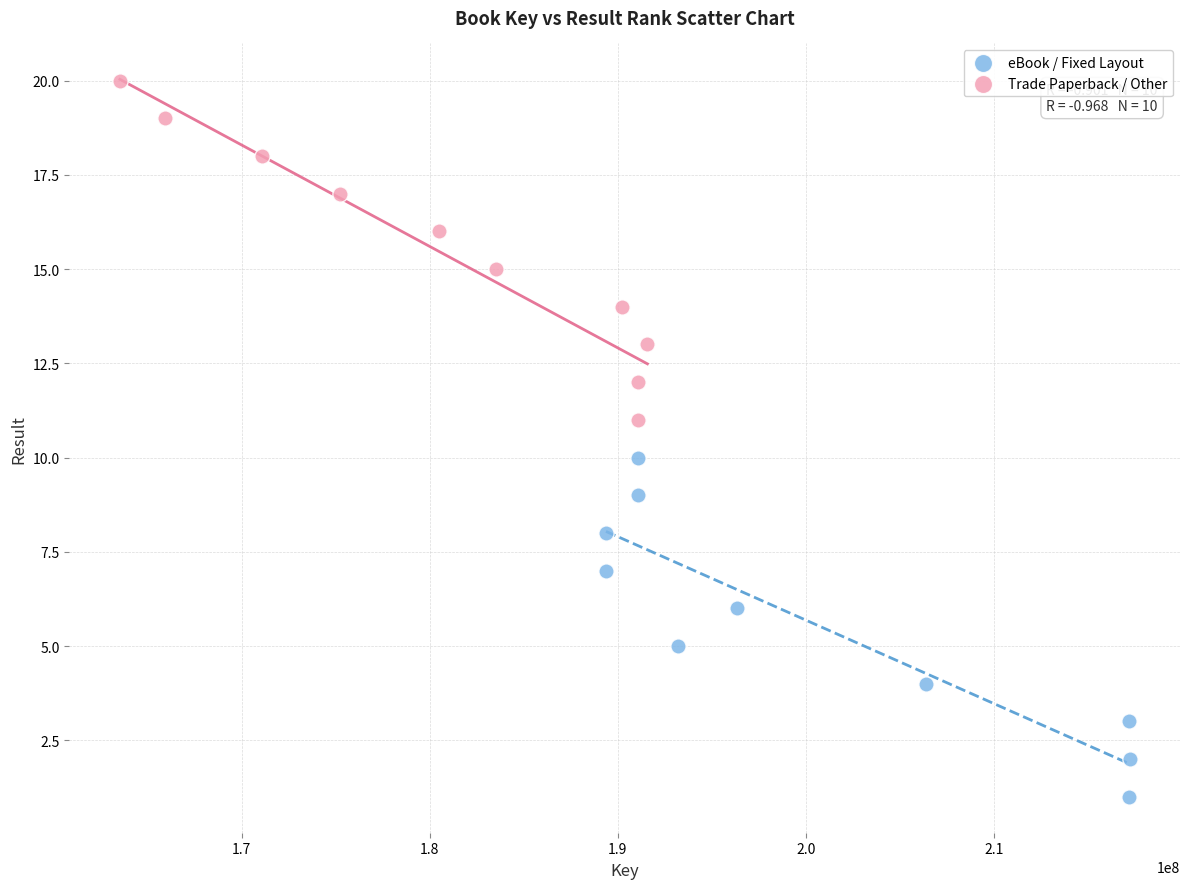

Which series reaches the minimum Y coordinate?

eBook / Fixed Layout